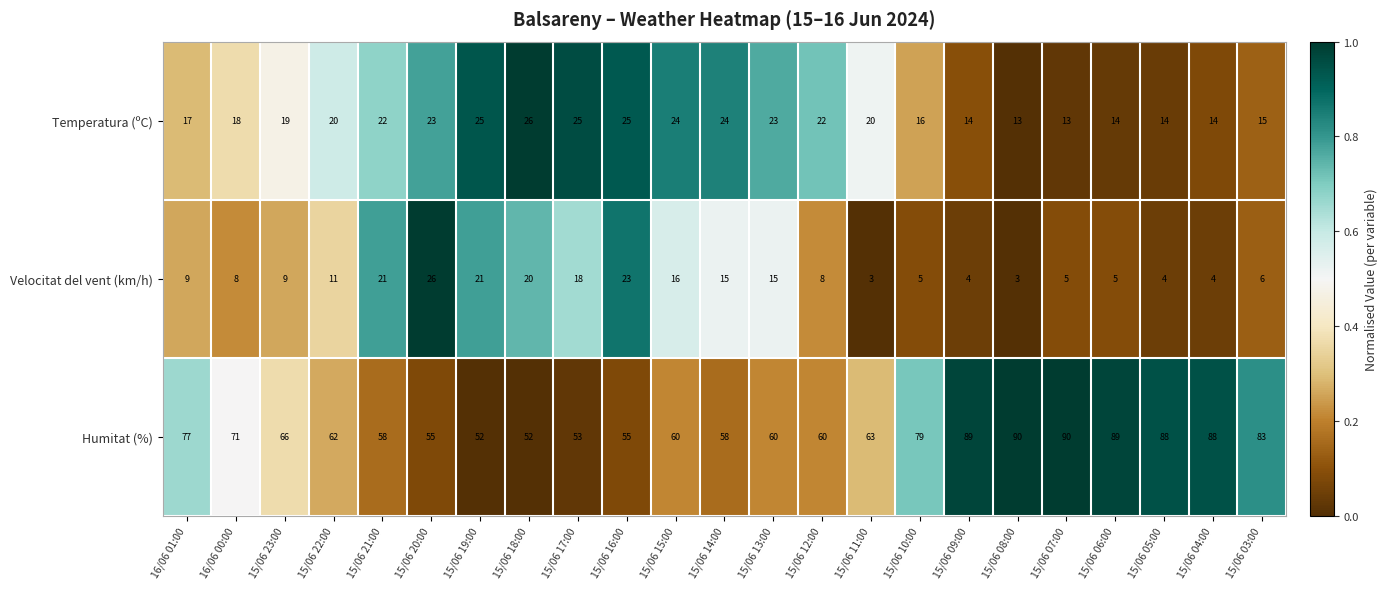

At how many categories does at least one series exceed 13?

23